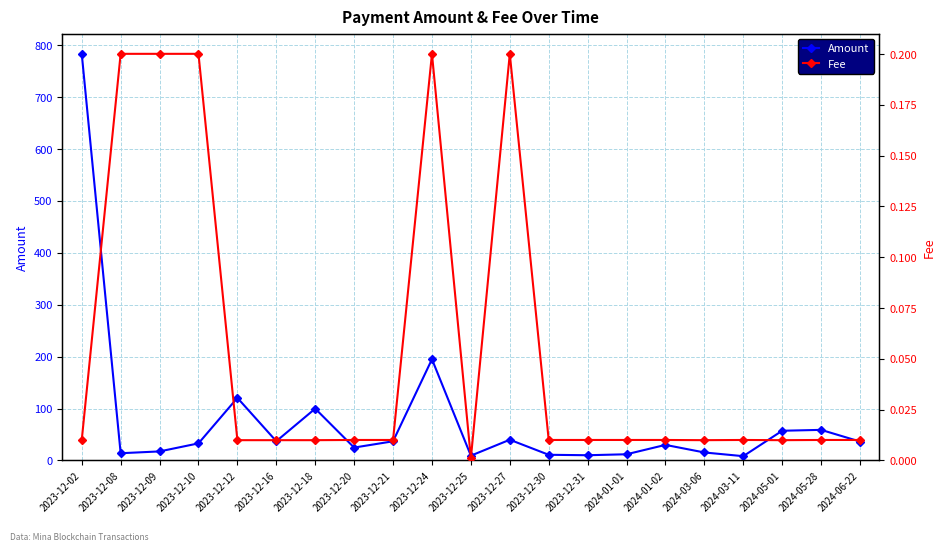

Between 2023-12-27 and 2024-03-11, which series saw the biggest shift?

Amount